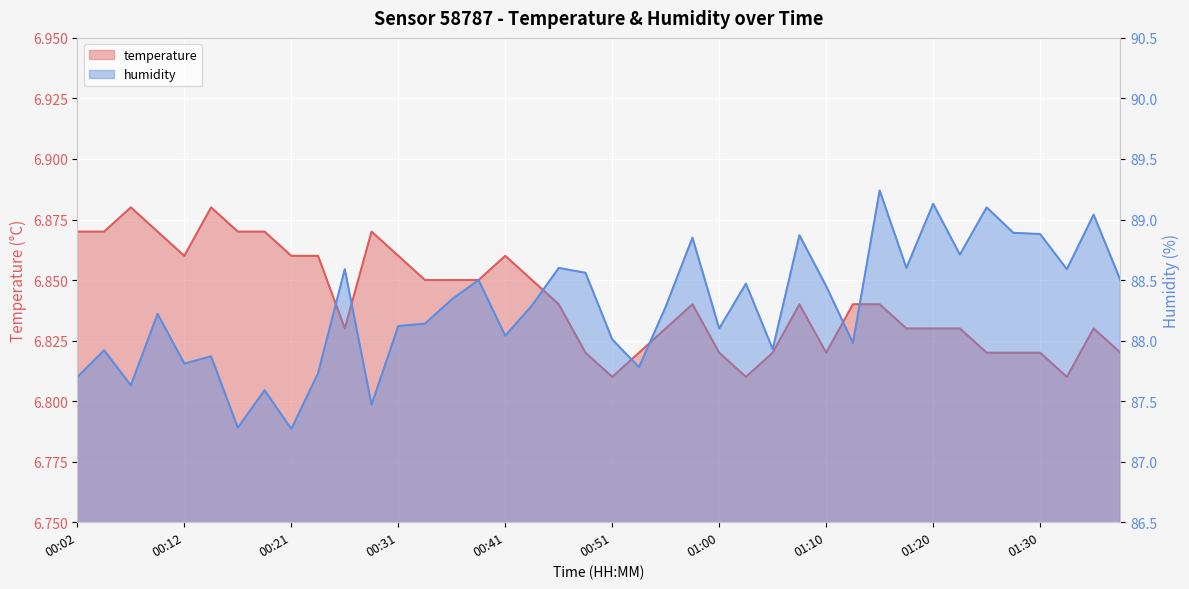

Which has a higher value, 01:10 or 00:41?

00:41